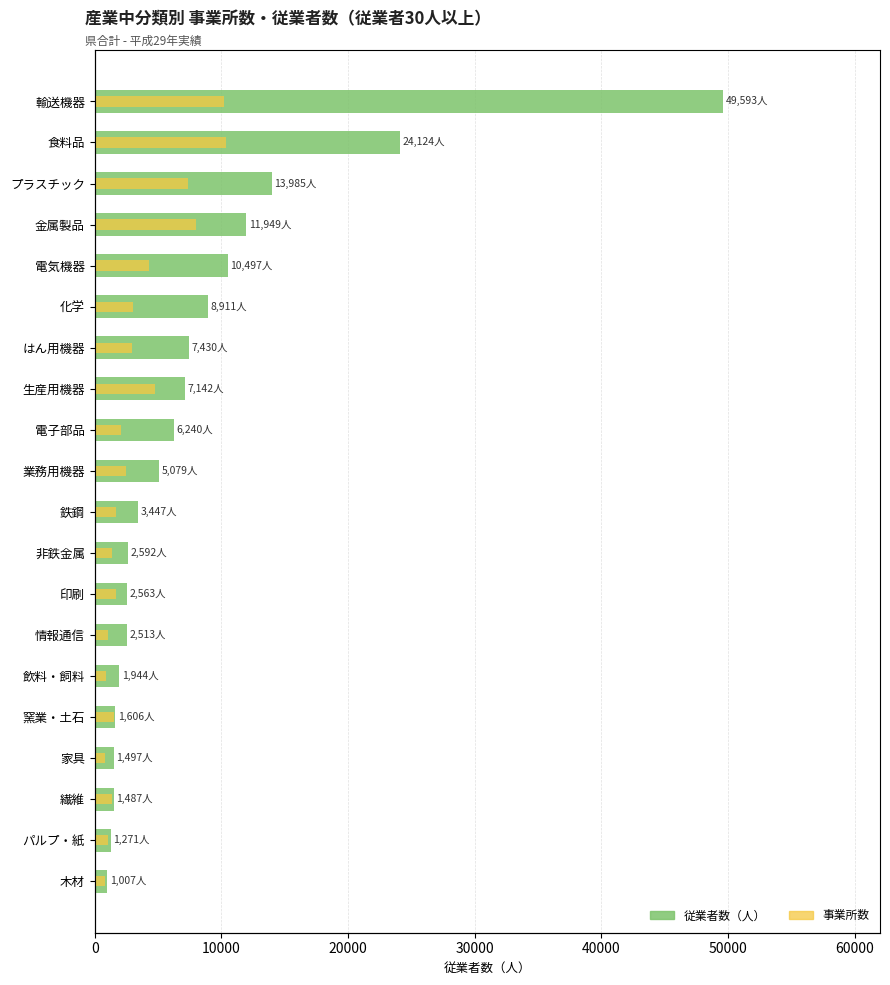

Which series has the widest spread of values?

従業者数（人）